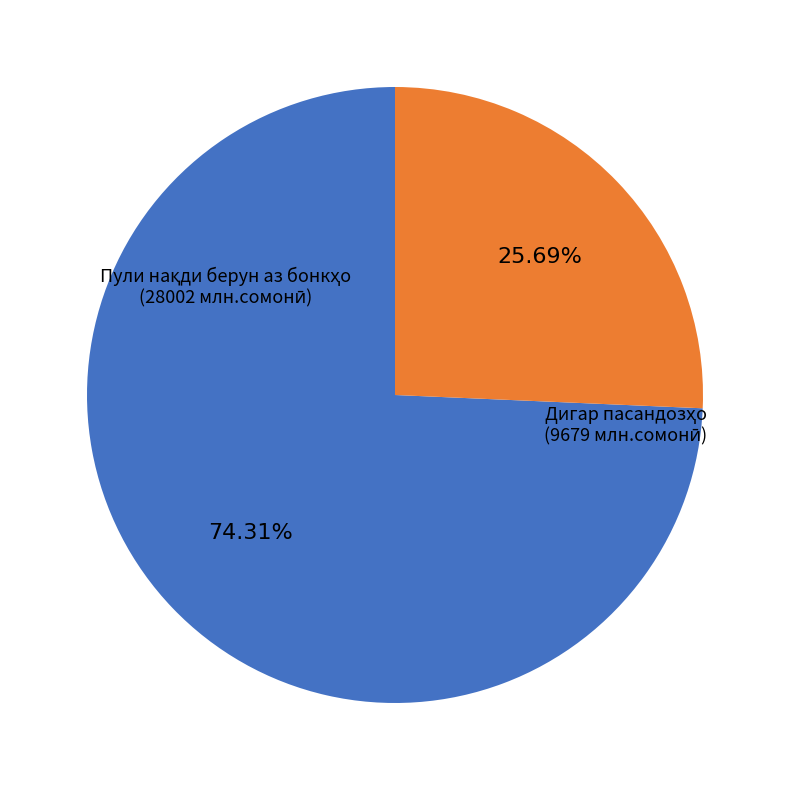

Does any single category account for the majority?

Yes